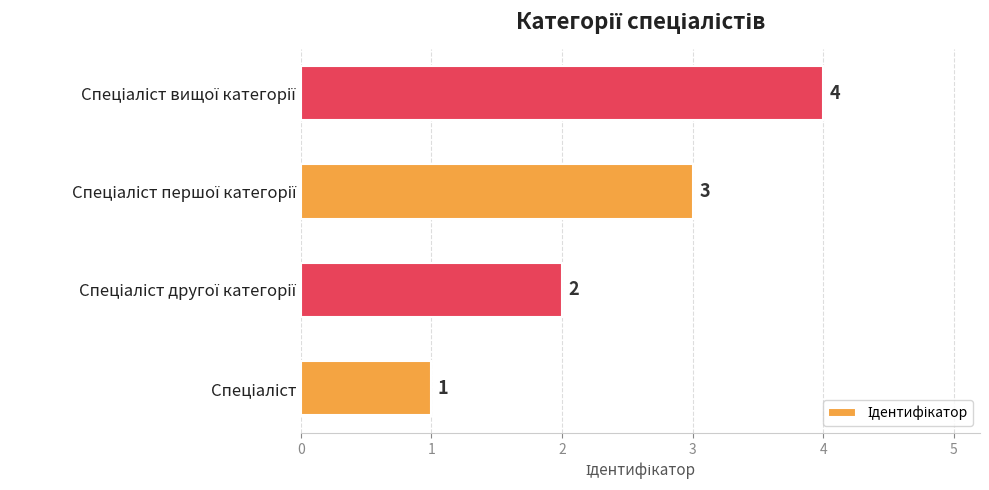

What is the greatest value displayed?

4